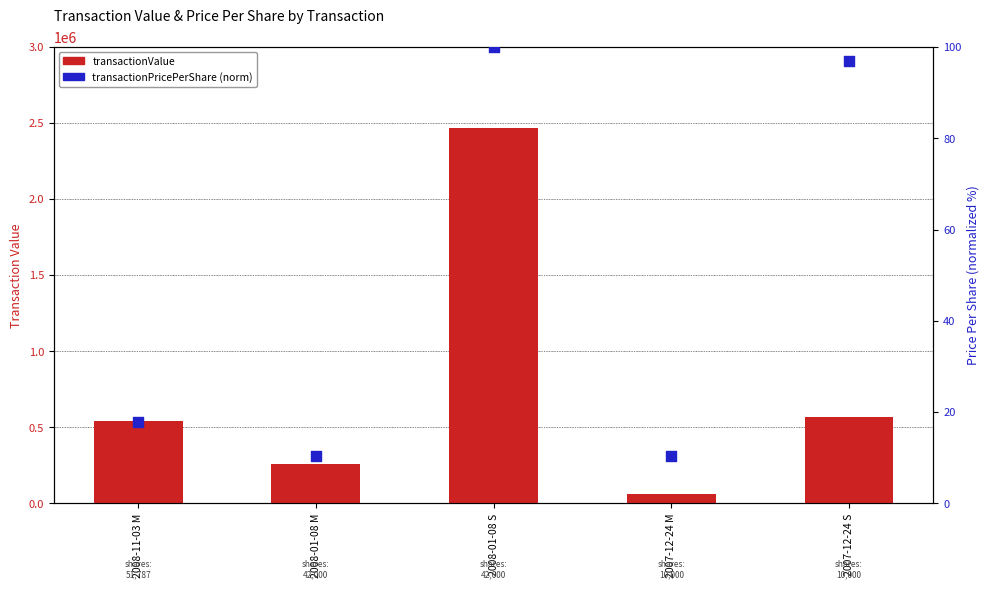

Is the value of transactionPricePerShare (normalized) at 2007-12-24 S greater than the value of transactionValue at 2008-01-08 S?

No